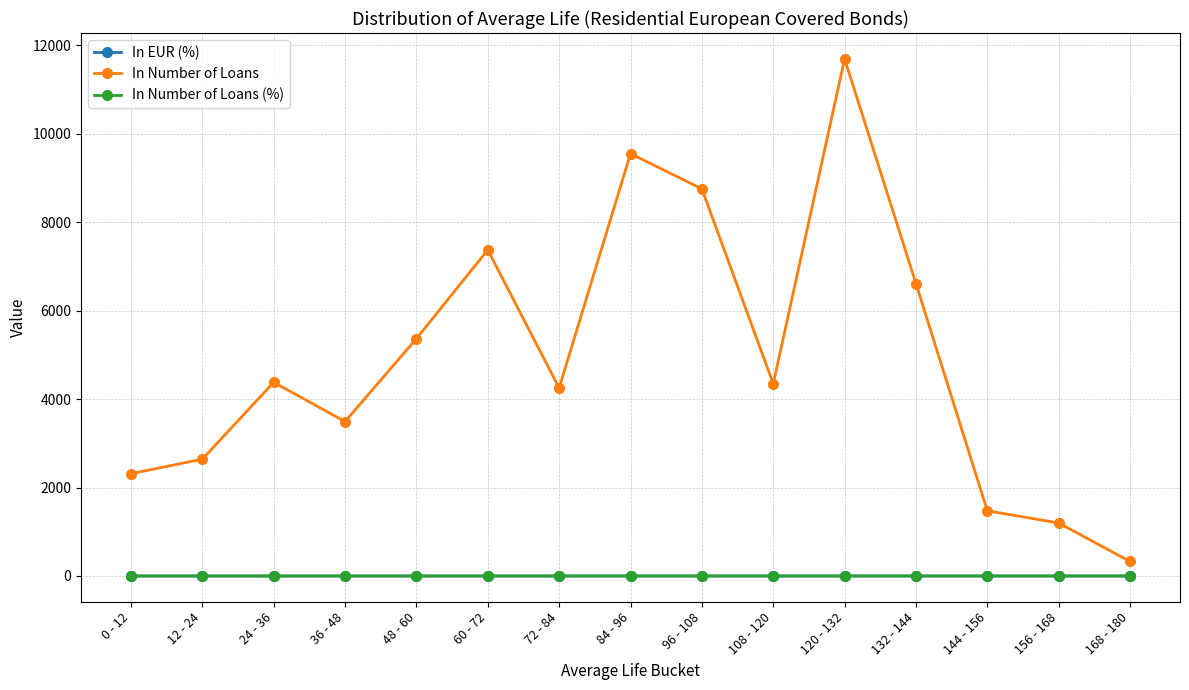

The value of In Number of Loans at 72 - 84 is 5764.1. True or false?

False